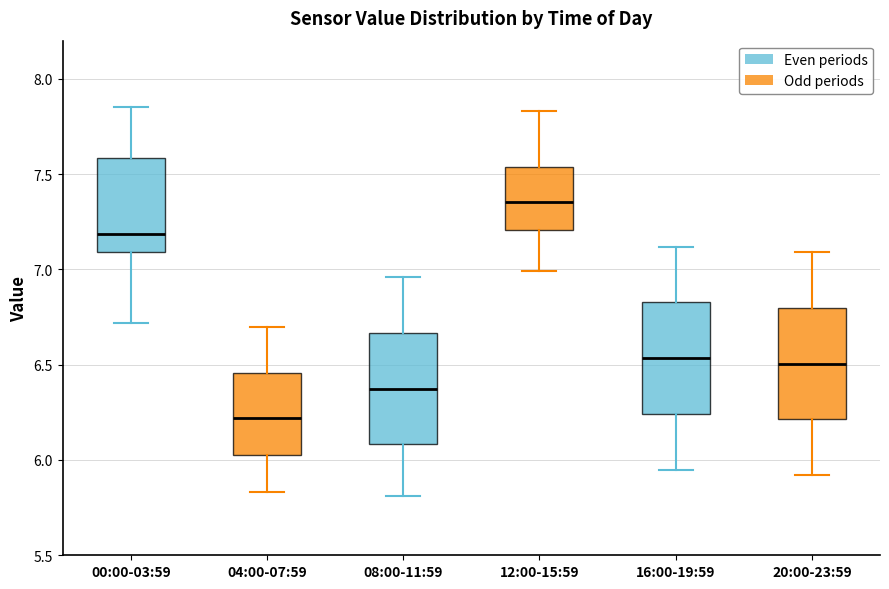

Which box's median line is the highest?

12:00-15:59